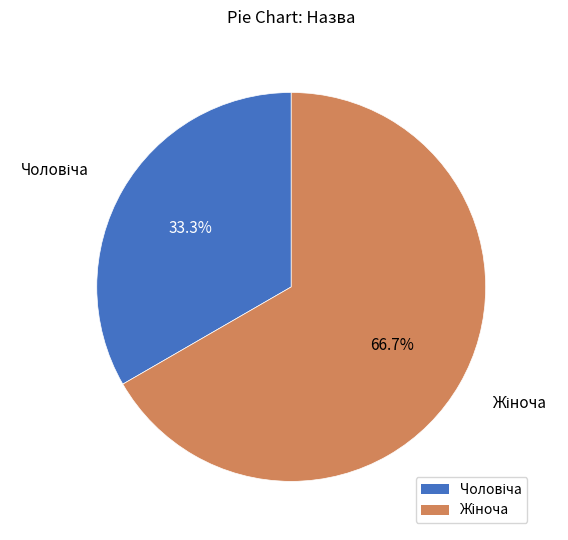

Does any single category account for the majority?

Yes